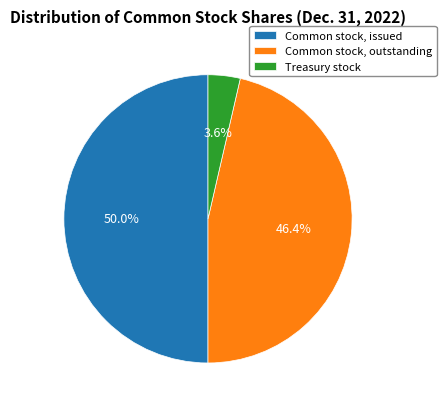

Which category has the smallest portion of the pie?

Treasury stock